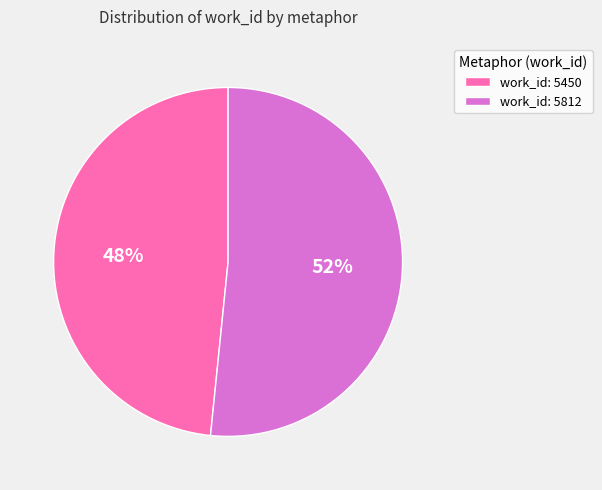

Do work_id: 5450 and work_id: 5812 together represent more than half of the pie?

Yes